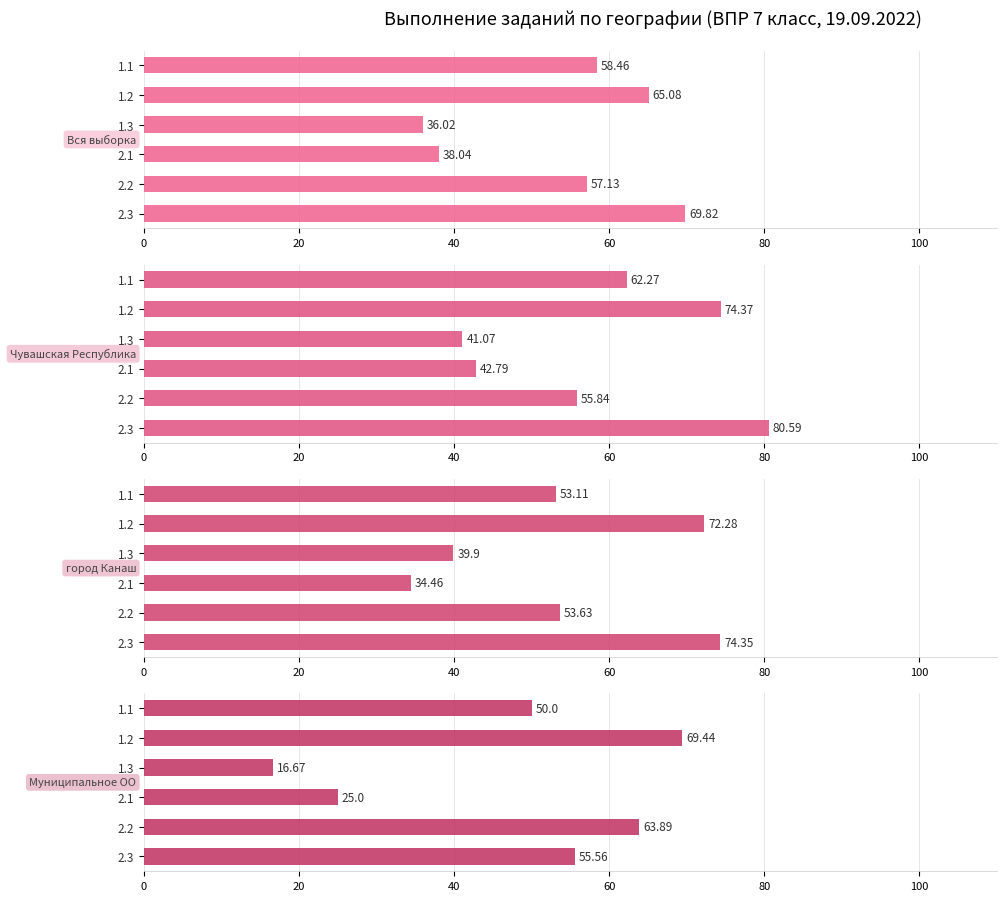

How many groups of bars are there?

6